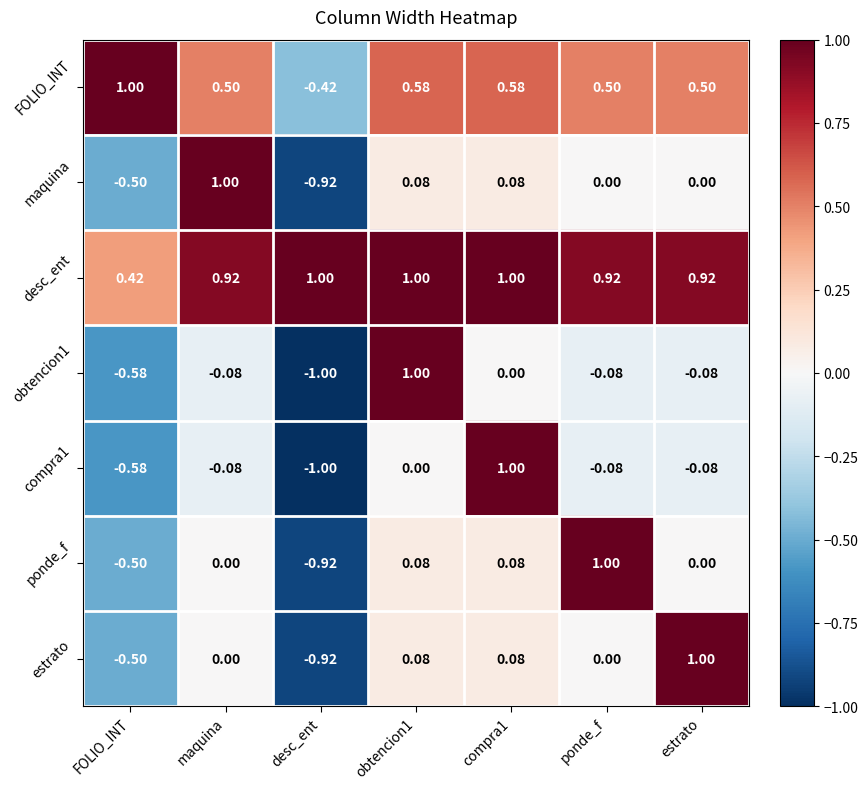

Which category has the lowest value in the ponde_f series?

desc_ent